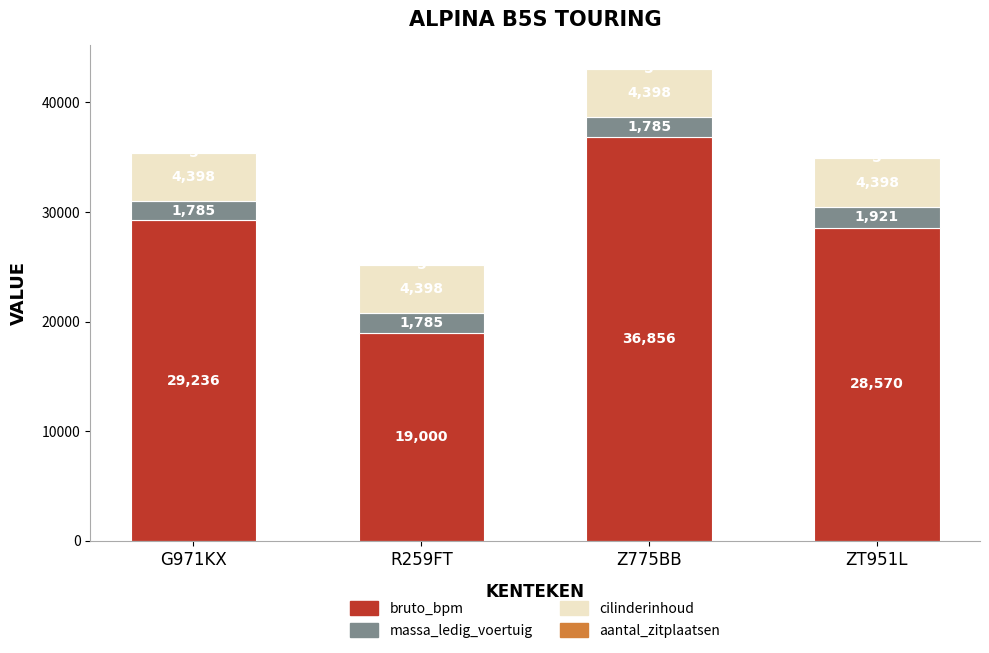

Are the bars horizontal?

No